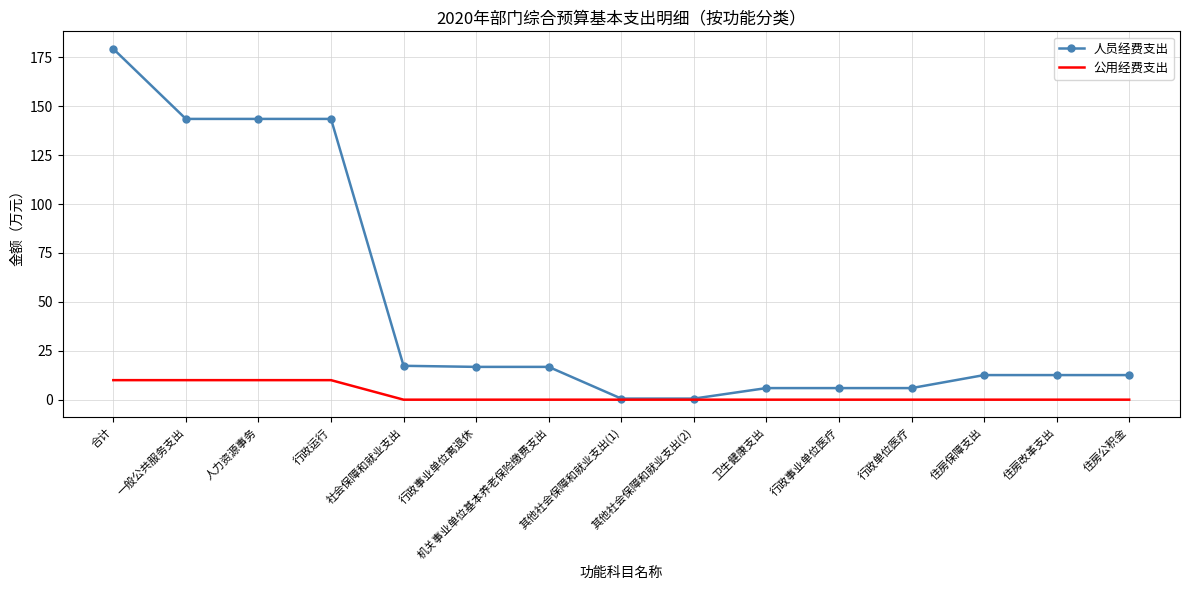

Is the value of 公用经费支出 at 人力资源事务 greater than the value of 人员经费支出 at 住房公积金?

No